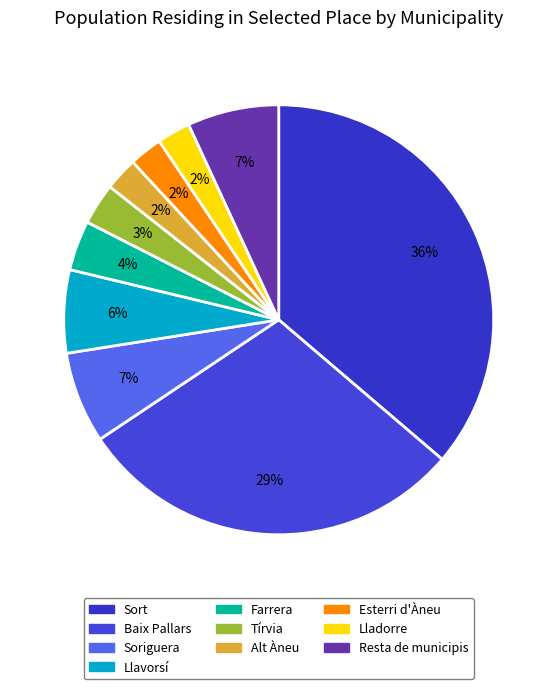

To the nearest percent, what portion does Llavorsí represent?

6%